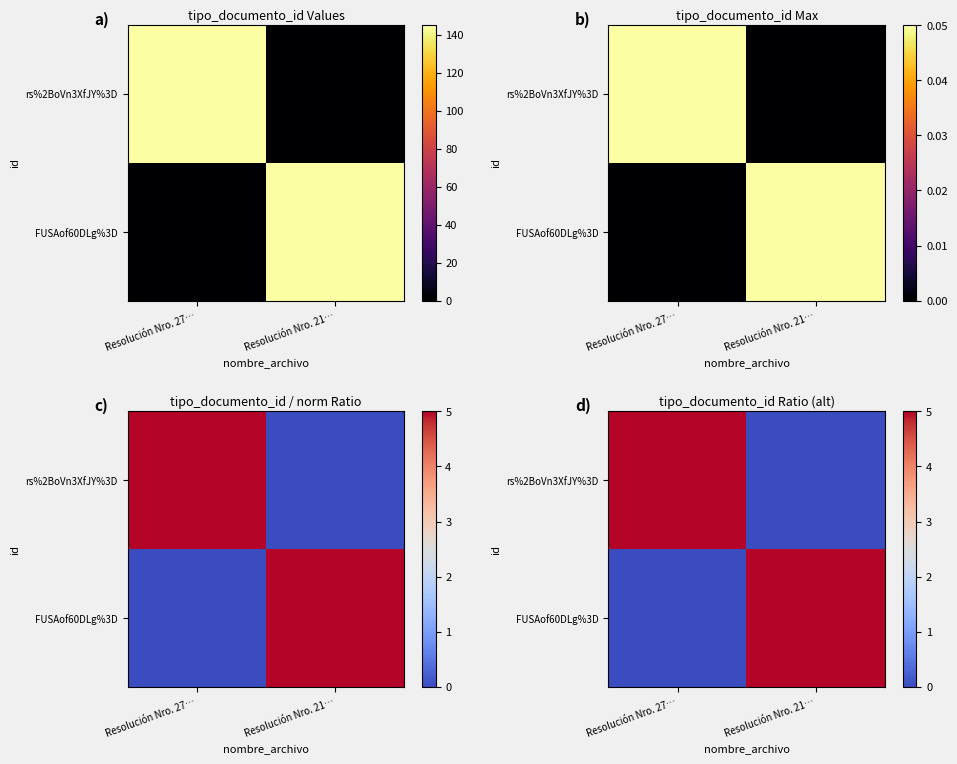

At how many categories does at least one series exceed 0?

2